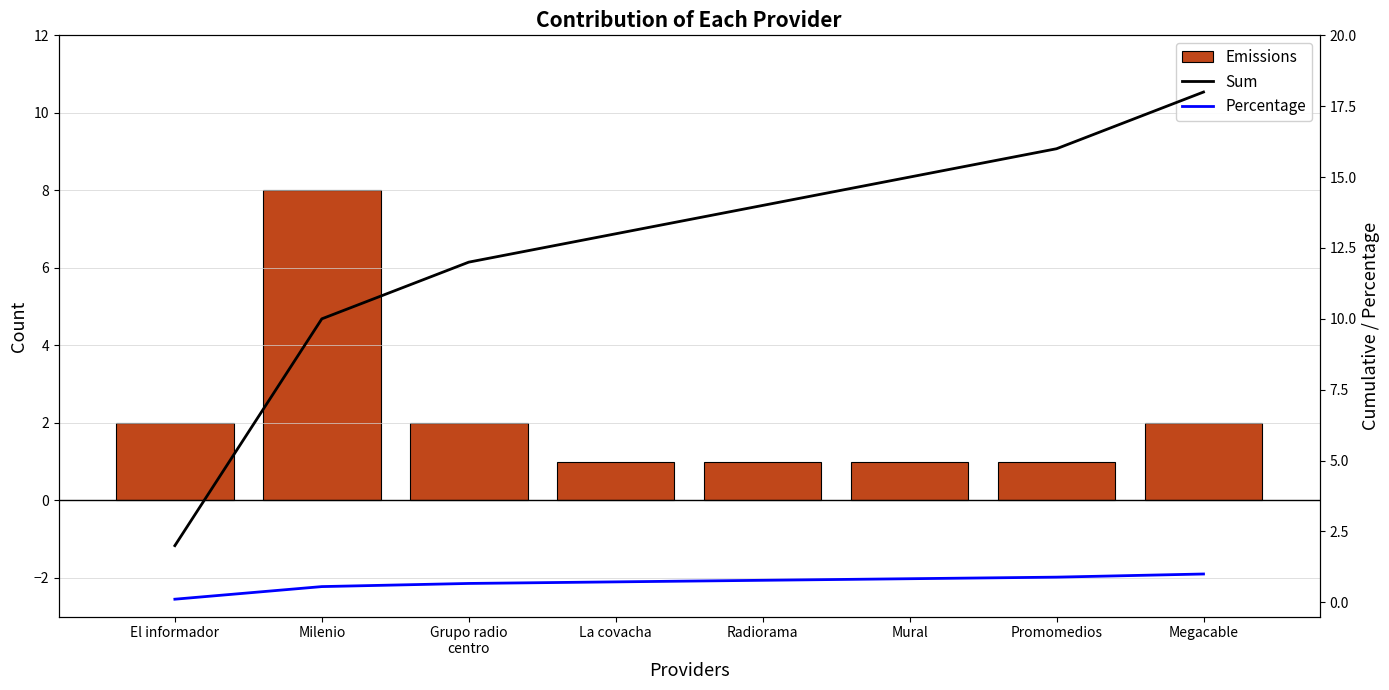

What is the minimum value shown in the chart?

0.1